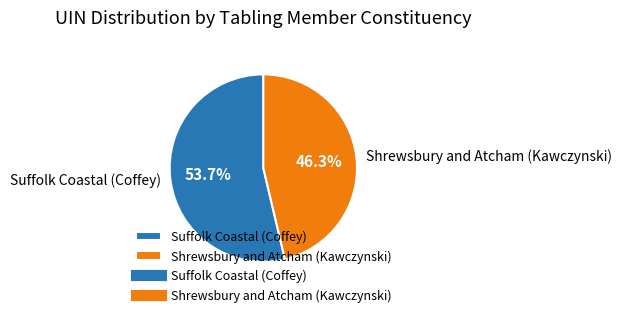

What percentage is NOT represented by Shrewsbury and Atcham (Kawczynski)?

53.7%